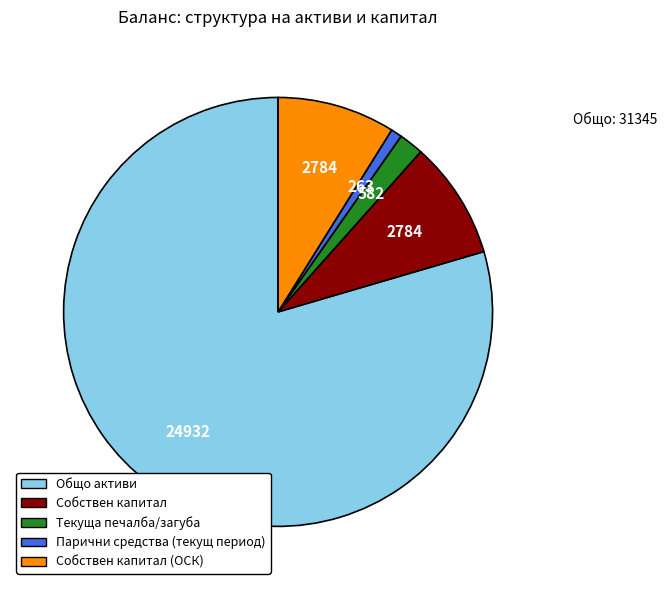

Does any single category account for the majority?

Yes